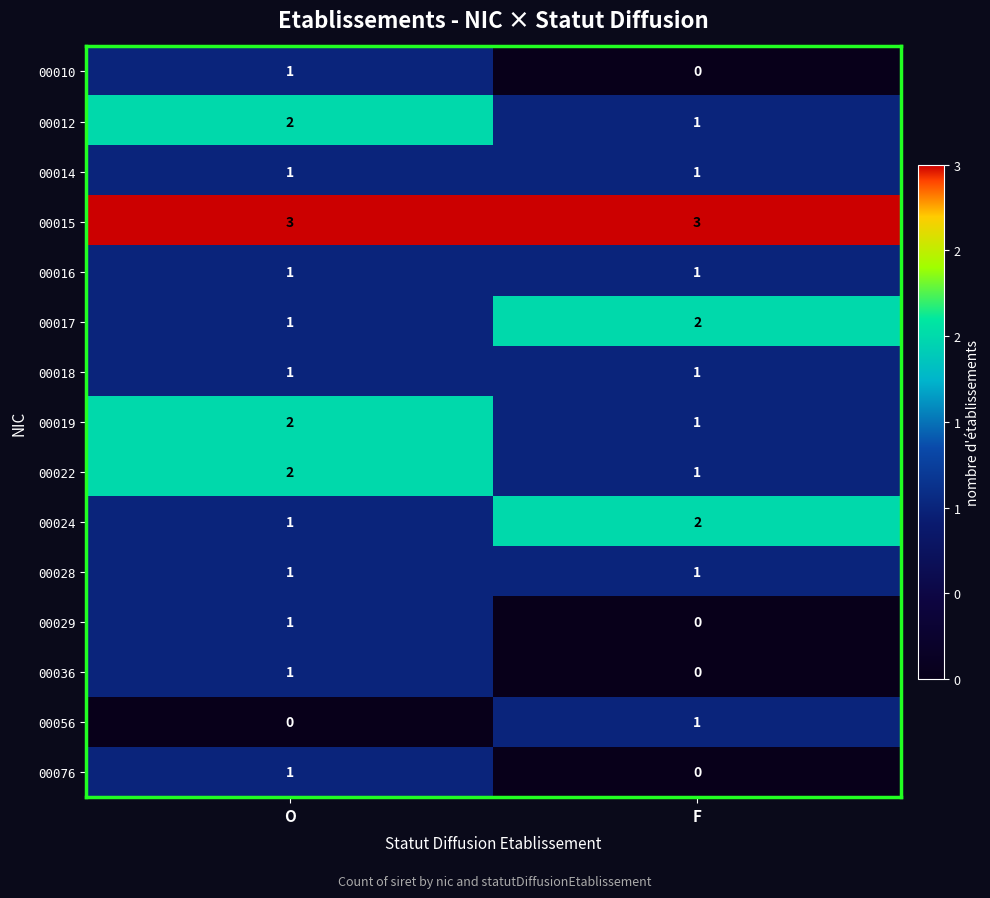

What is the difference between the highest and lowest values at F?

3